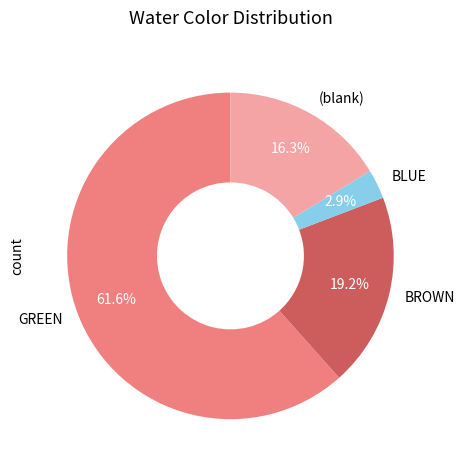

What portion of the pie excludes GREEN?

38.4%